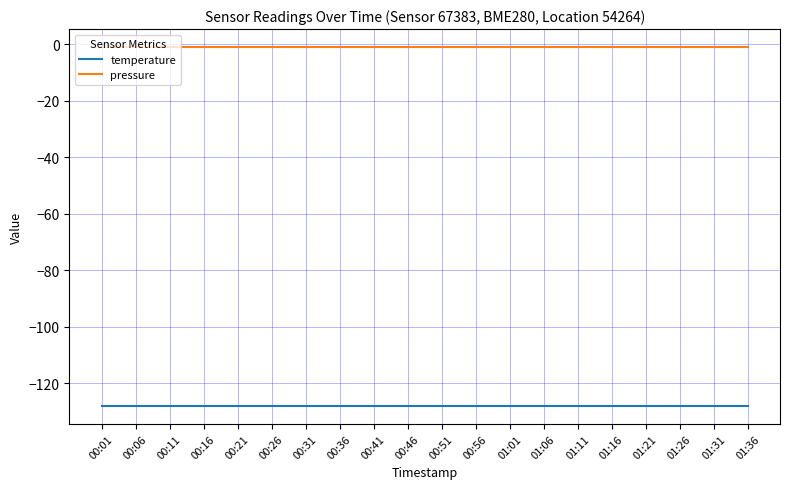

Is the value of pressure at 00:41 greater than the value of temperature at 01:36?

Yes